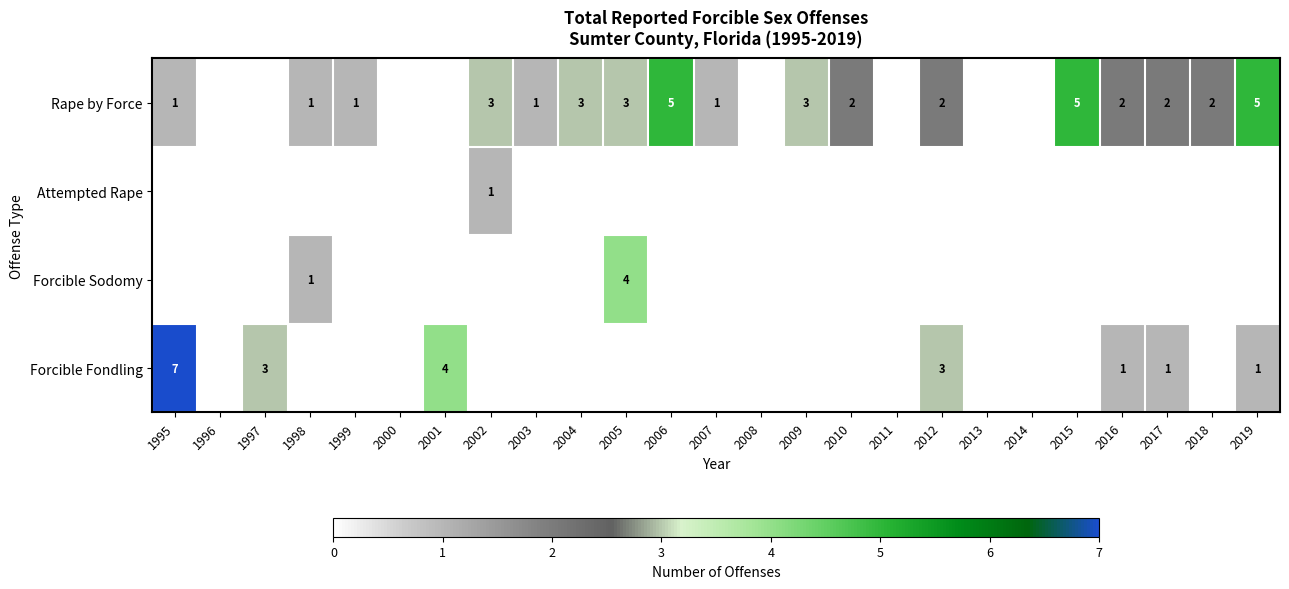

The value of Rape by Force at 2002 is 5. True or false?

False